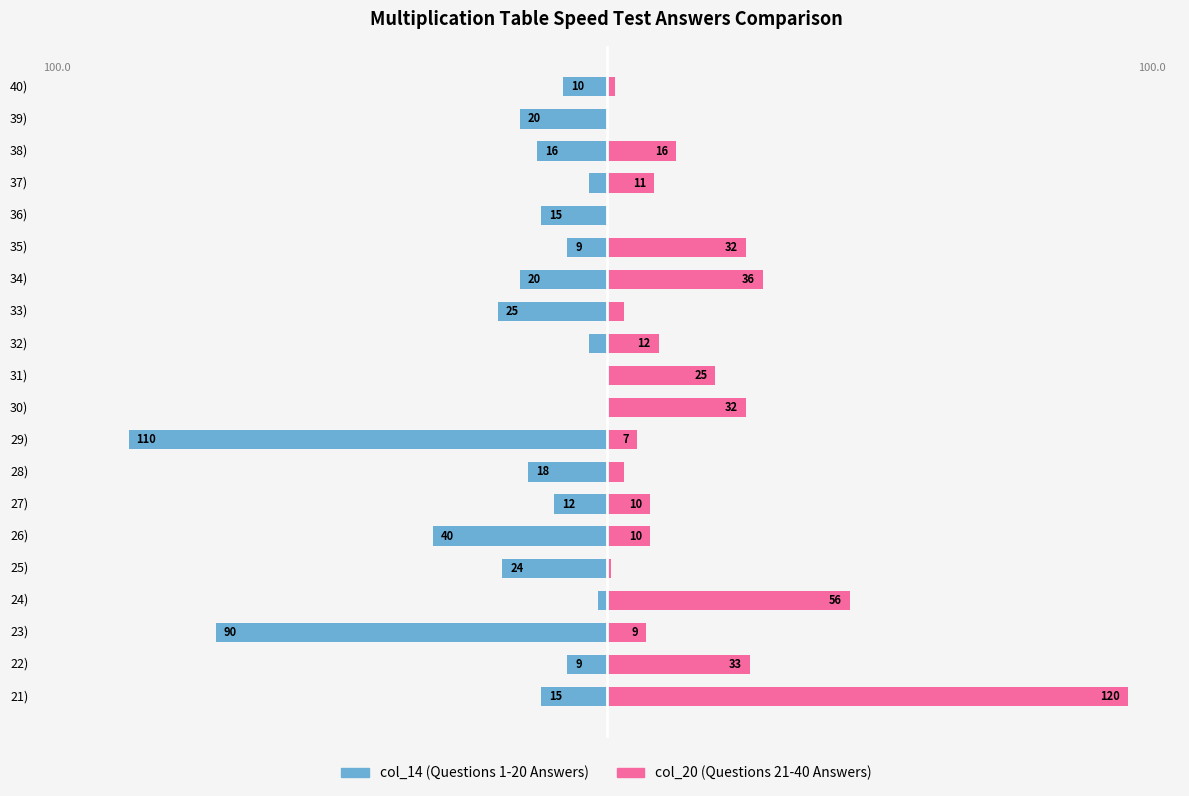

How many groups of bars are there?

20